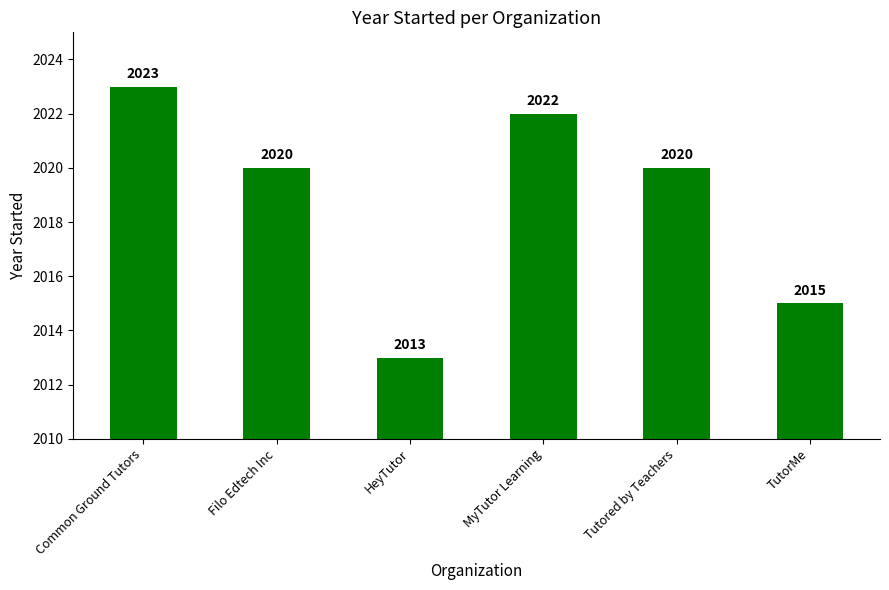

Does the chart contain stacked bars?

No